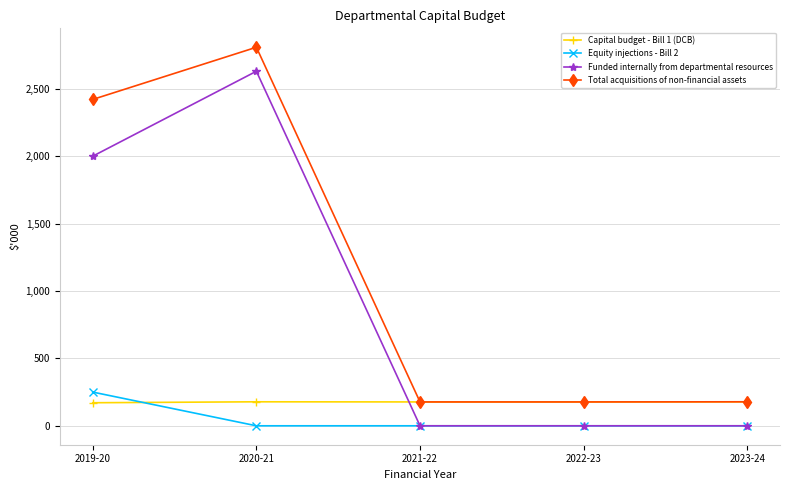

What is the maximum value shown in the chart?

2808